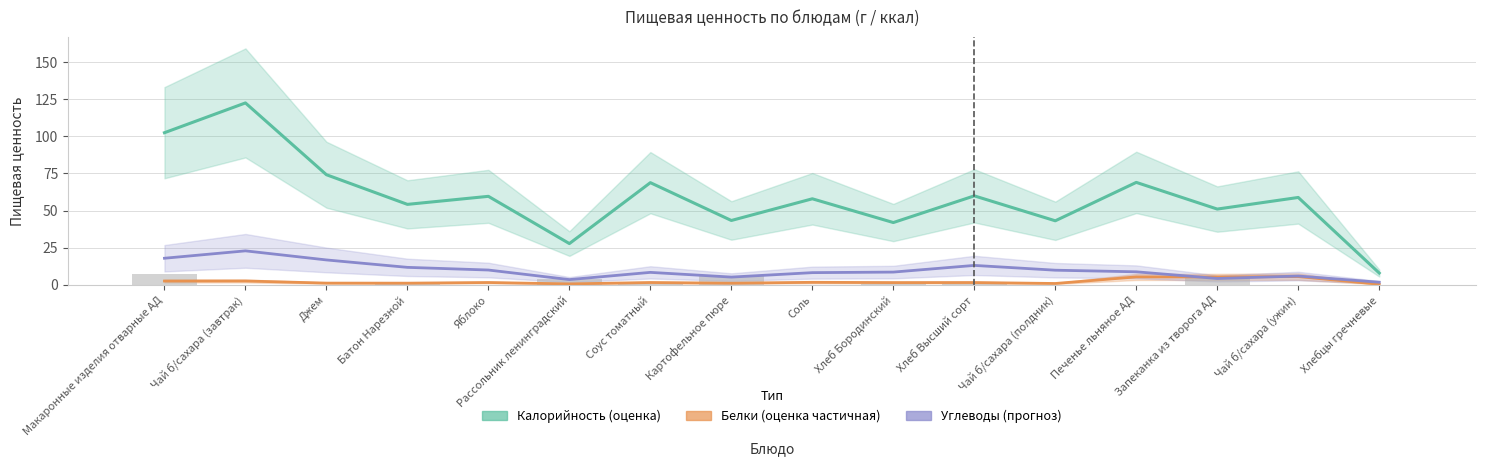

The Жиры series shows 3.7 at Макаронные изделия отварные АД. True or false?

False